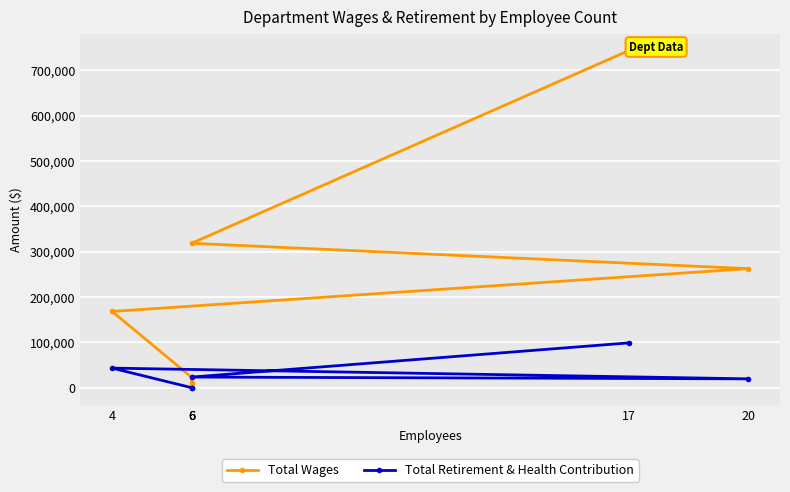

What is the greatest value displayed?

743451